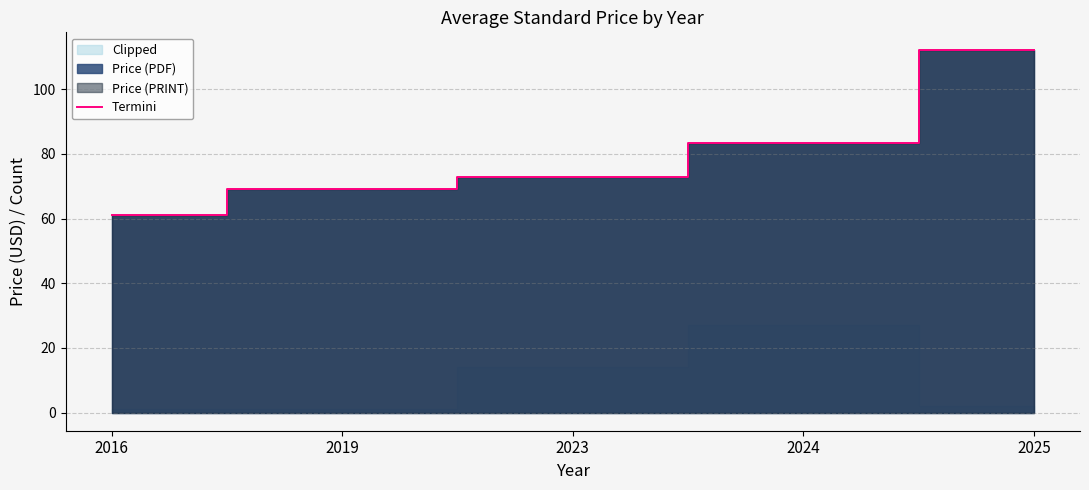

At which label is the value closest to 86?

2024